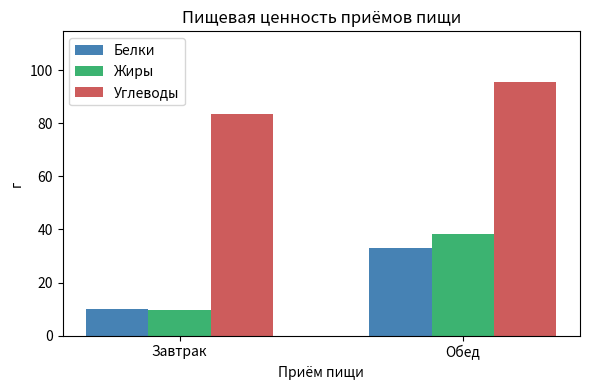

The Белки series shows 10.1 at Завтрак. True or false?

True